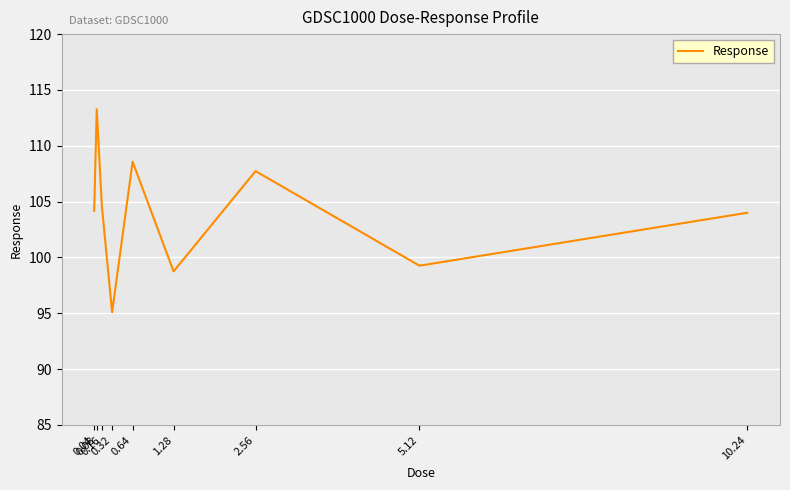

What is the minimum value shown in the chart?

95.1